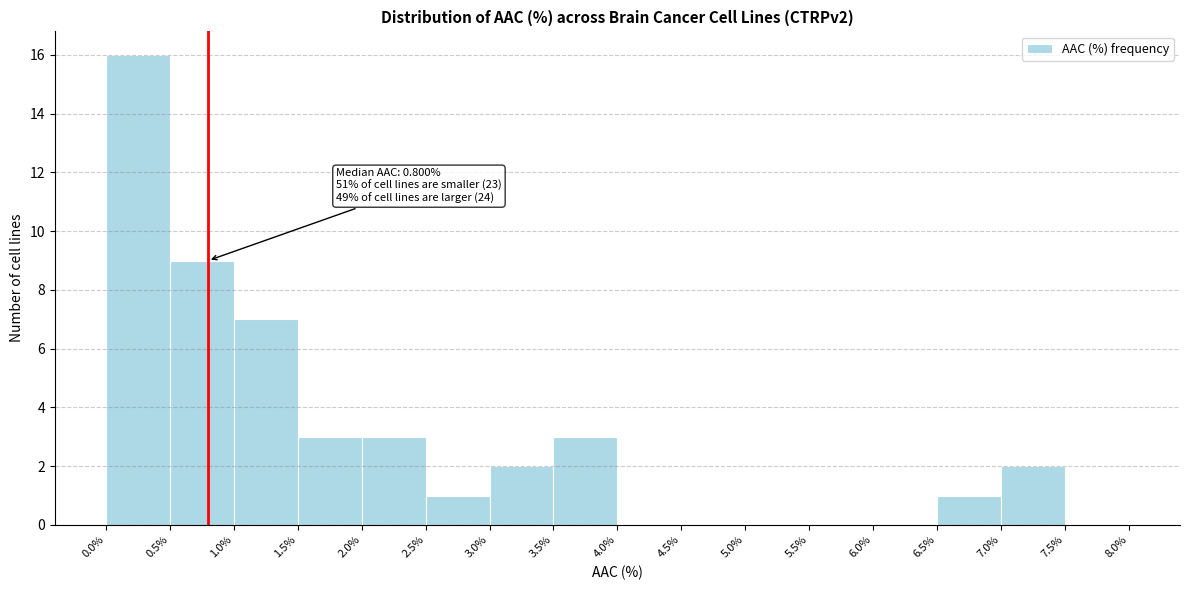

Over which range of the x-axis is the bar tallest?

0.0% to 0.5%